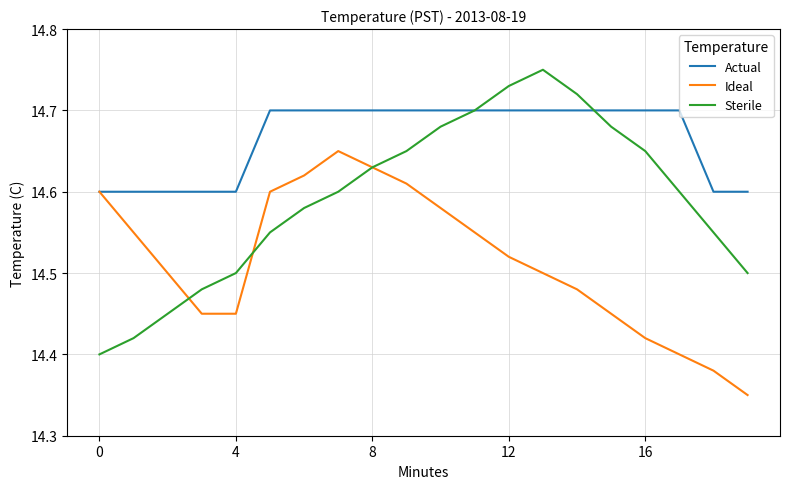

Rank the series by their maximum value, from highest to lowest.

Sterile, Actual, Ideal